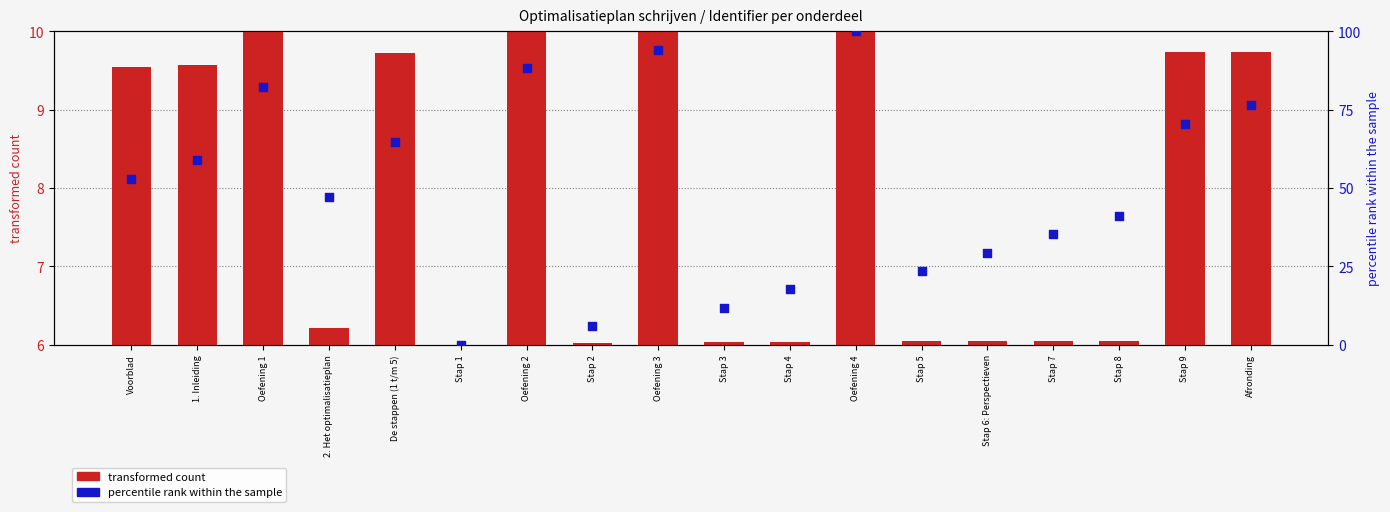

Which series has the largest Y range (max minus min)?

percentile rank within the sample